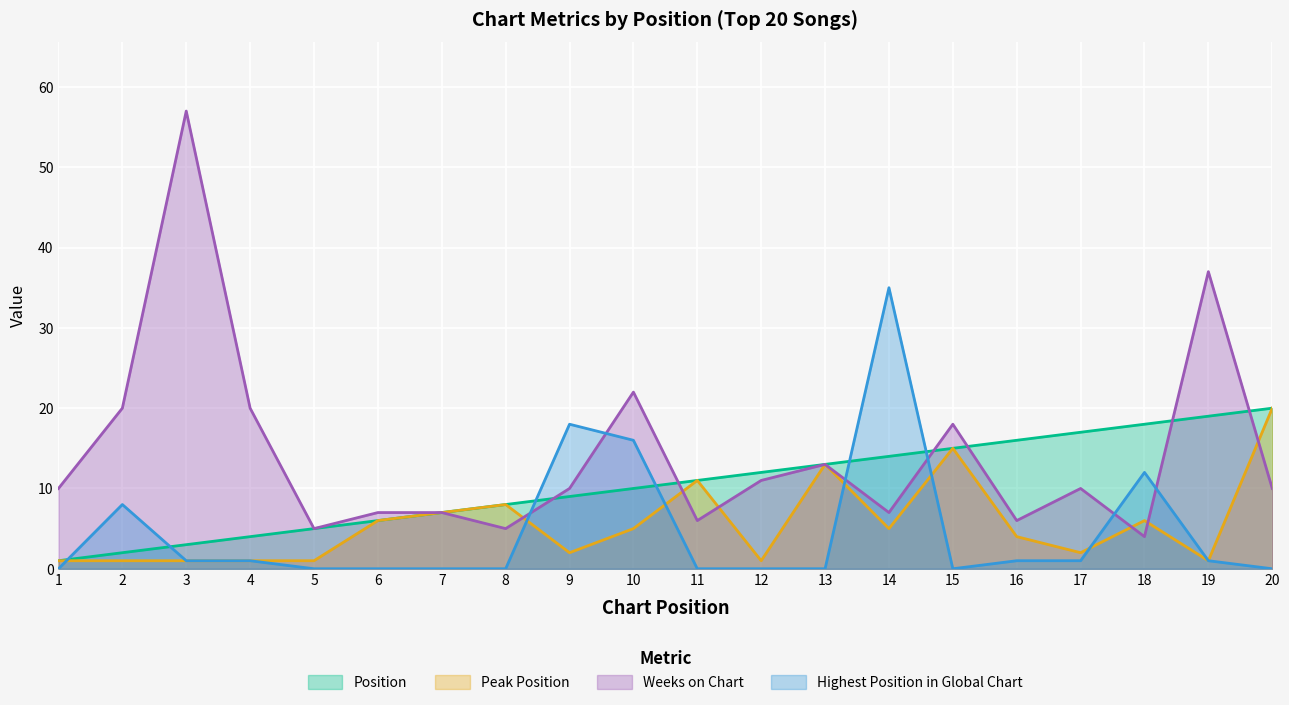

What is the value of the Position point at the 1st from the left?

1